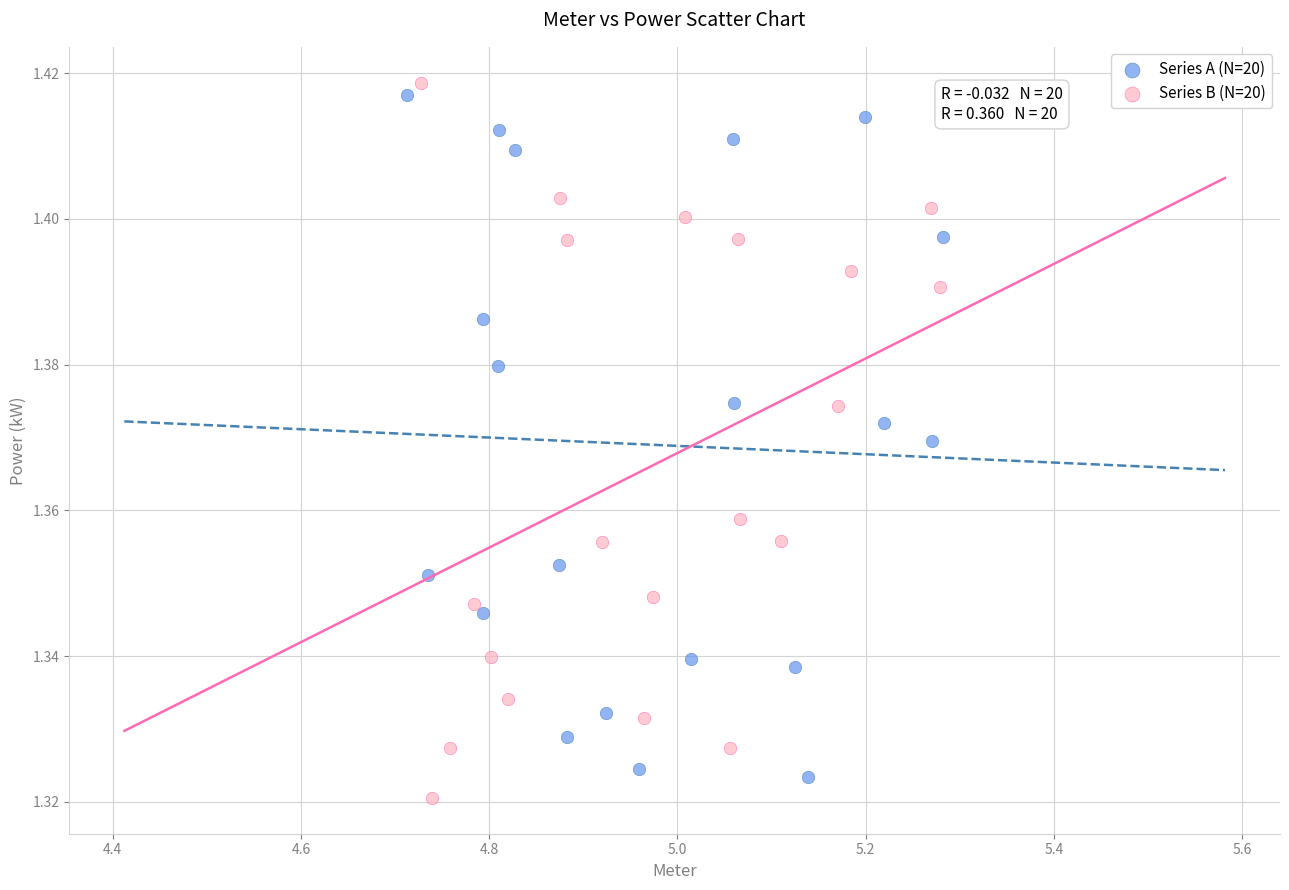

Which series reaches the maximum Y coordinate?

Series B (N=20)